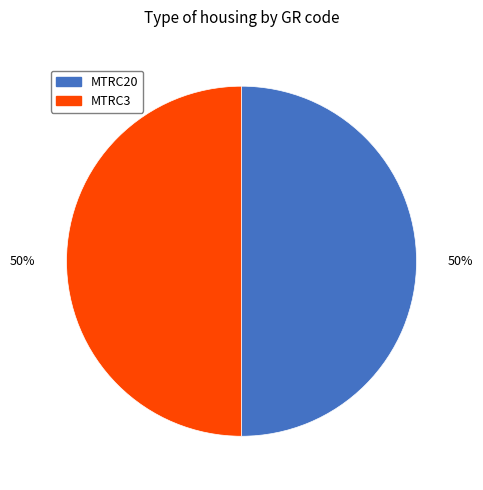

Is it true that MTRC20 is 37% of the pie?

False